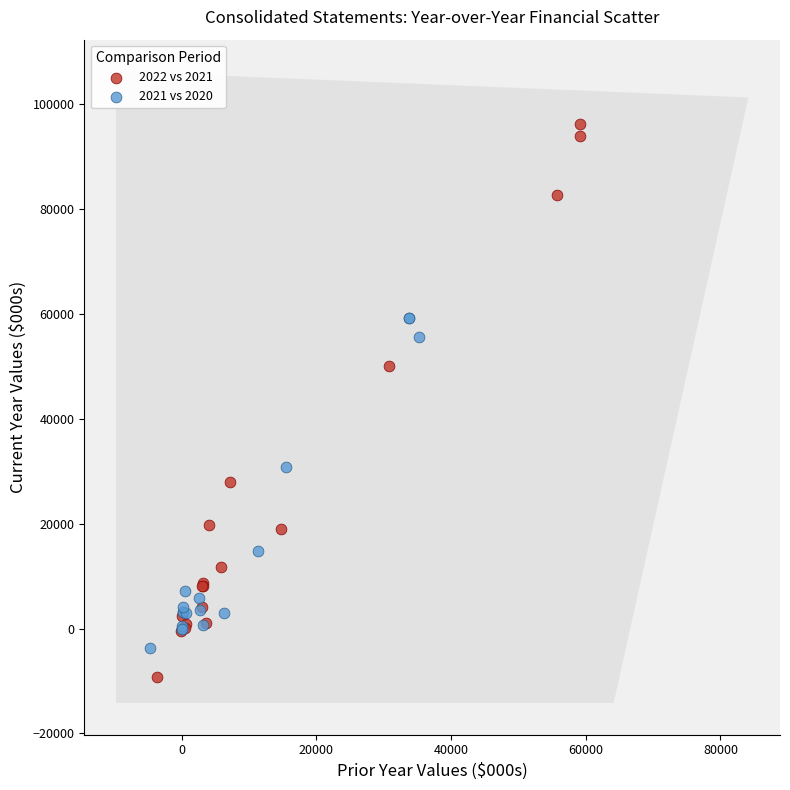

Which series has the widest spread of Y values?

2022 vs 2021